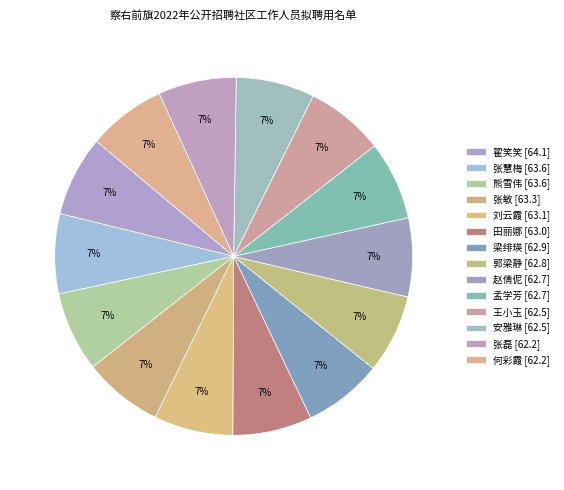

True or false: 张磊 accounts for 7% of the total.

True